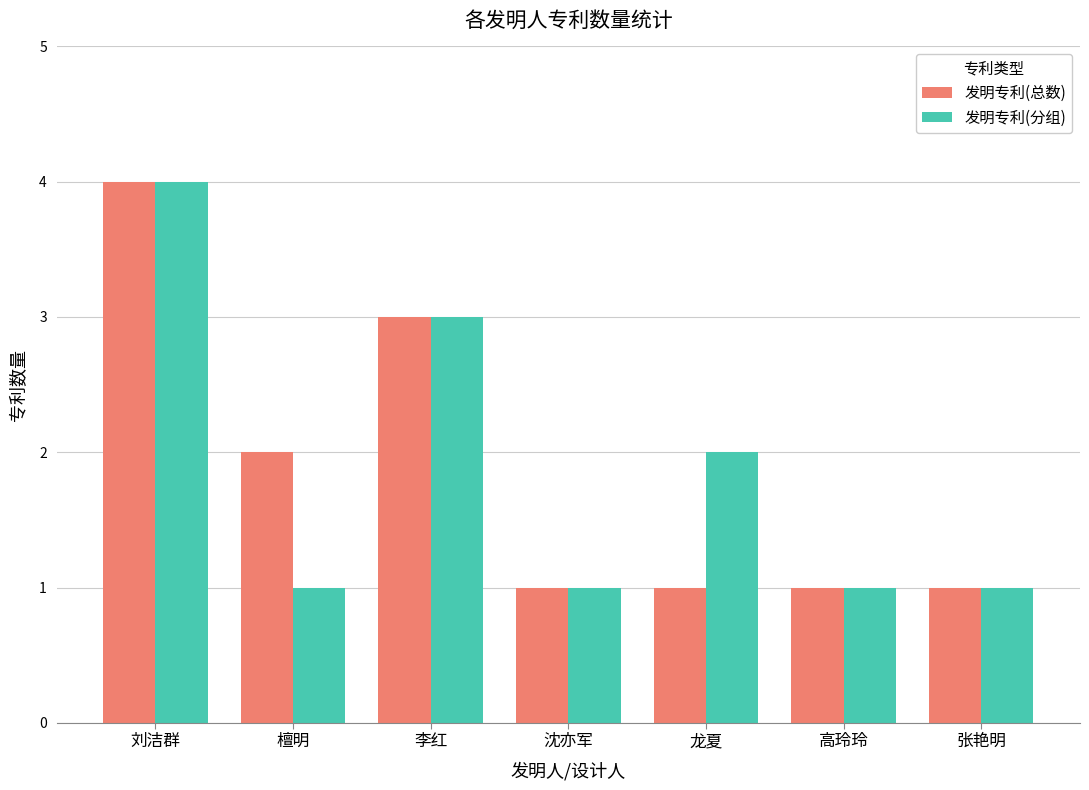

Is it true that 发明专利(总数) equals 1 at 张艳明?

True